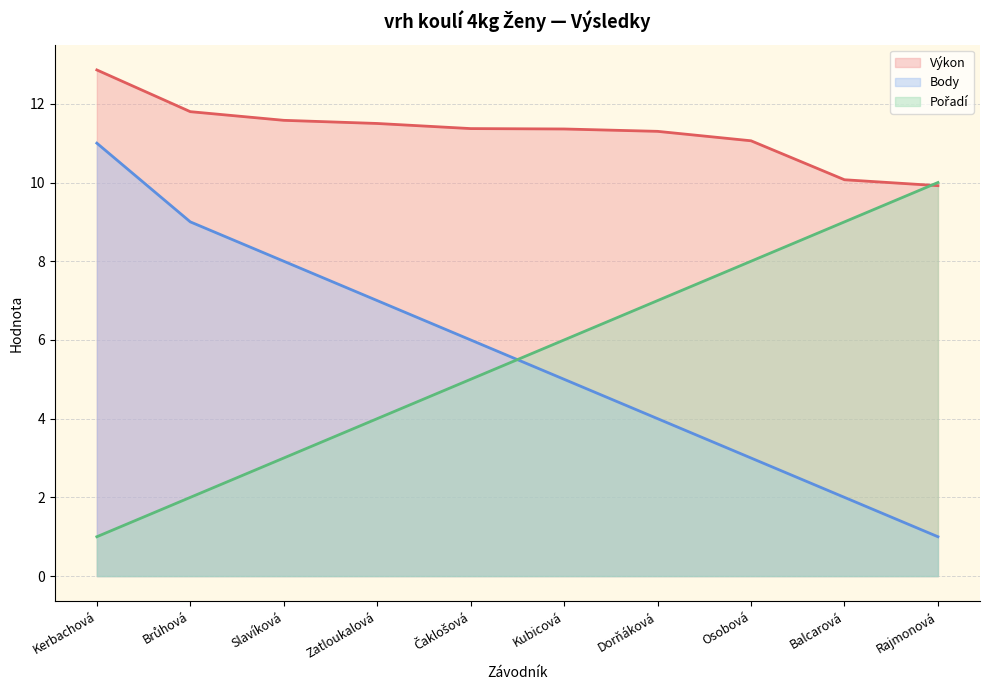

Rank the categories by Body value from lowest to highest.

Rajmonová, Balcarová, Osobová, Dorňáková, Kubicová, Čaklošová, Zatloukalová, Slavíková, Brůhová, Kerbachová